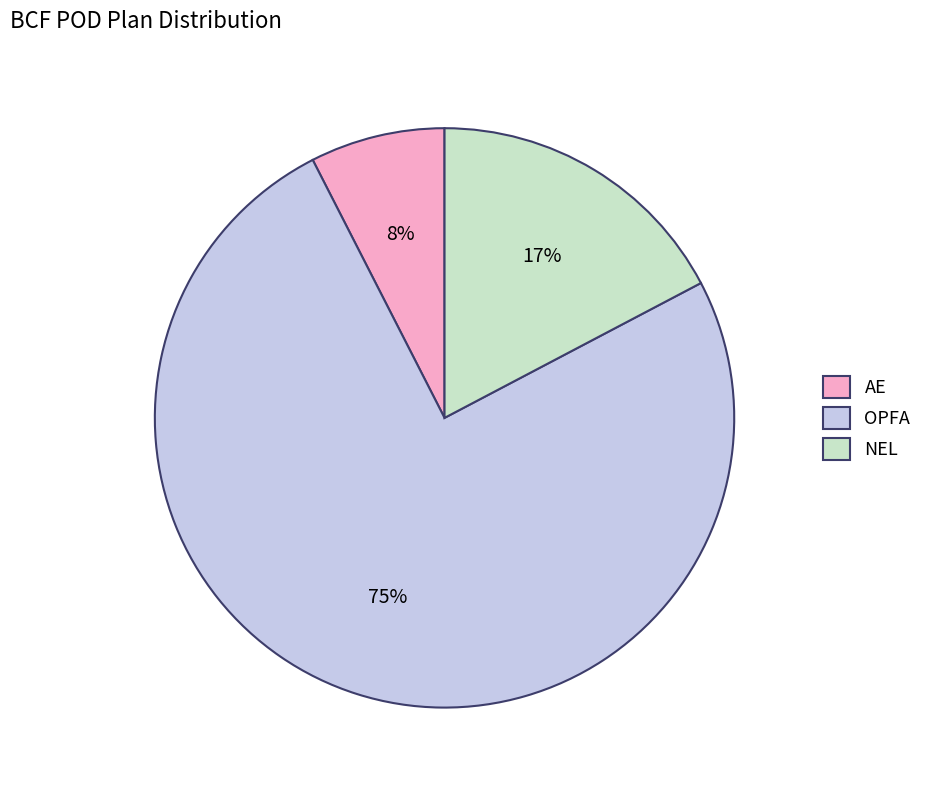

Rank the categories by value from highest to lowest.

OPFA, NEL, AE